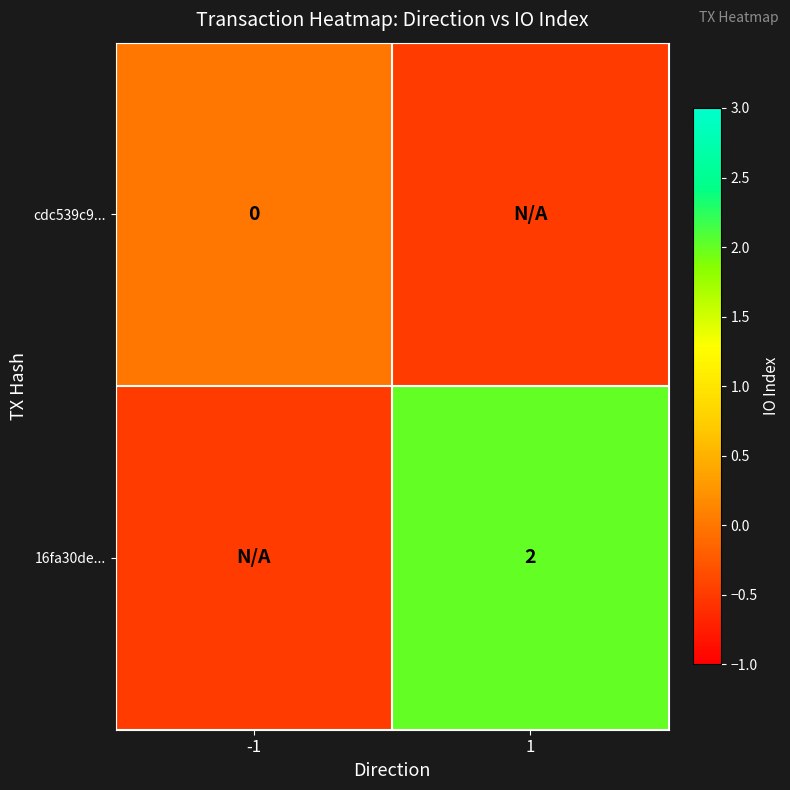

What is the total value across all series at -1?

-0.5